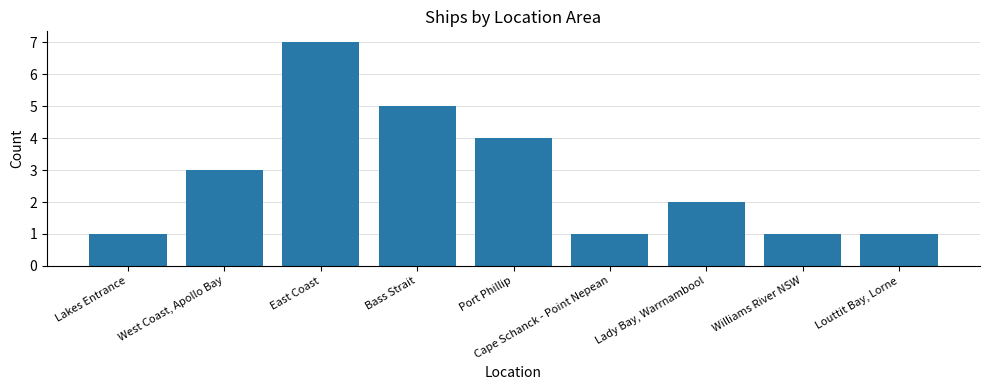

What is the difference between the second highest and second lowest values?

4